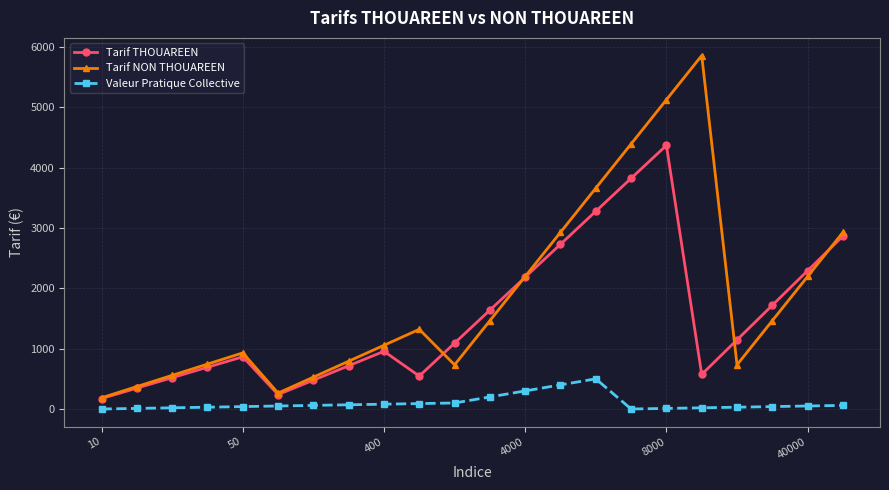

What is the highest value of the Valeur Pratique Collective series?

500